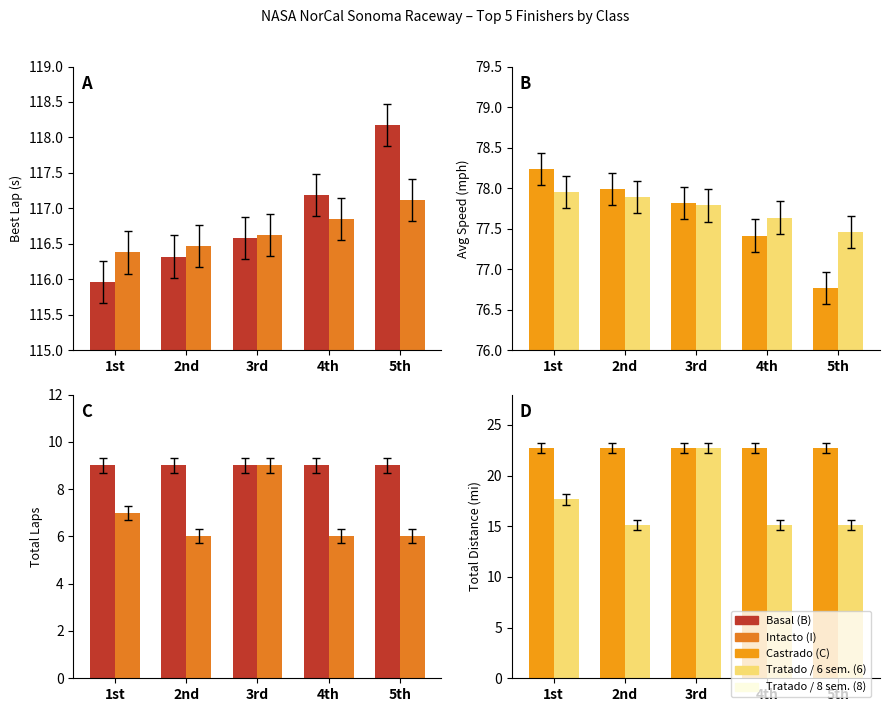

What is the average value of the Castrado (C) series?

22.7